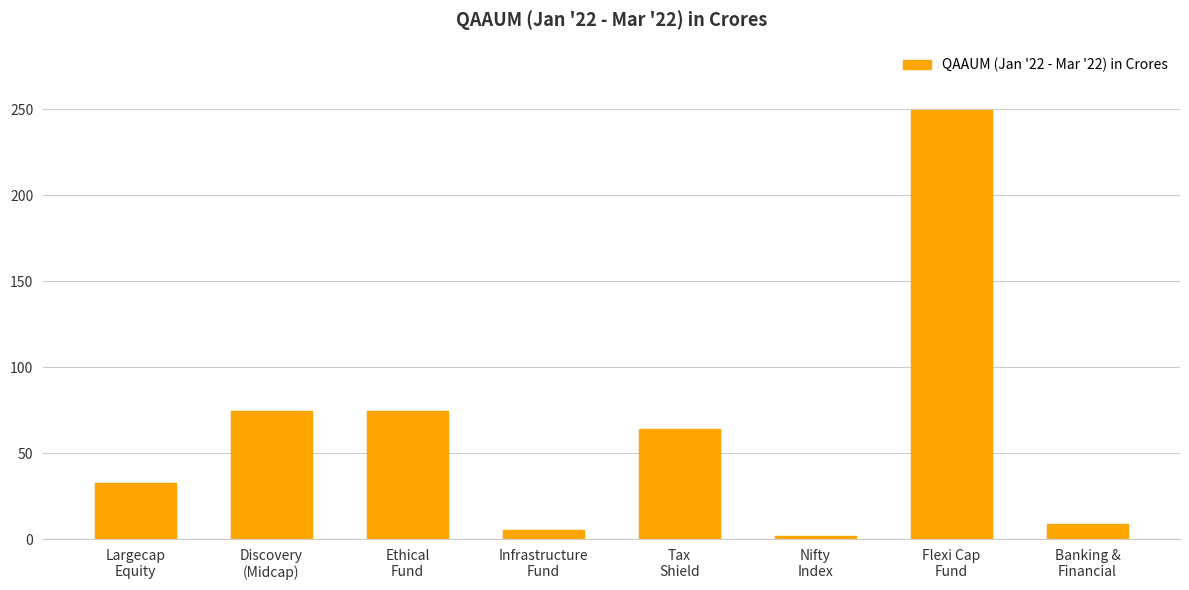

What is the difference between the maximum and minimum values?

248.0